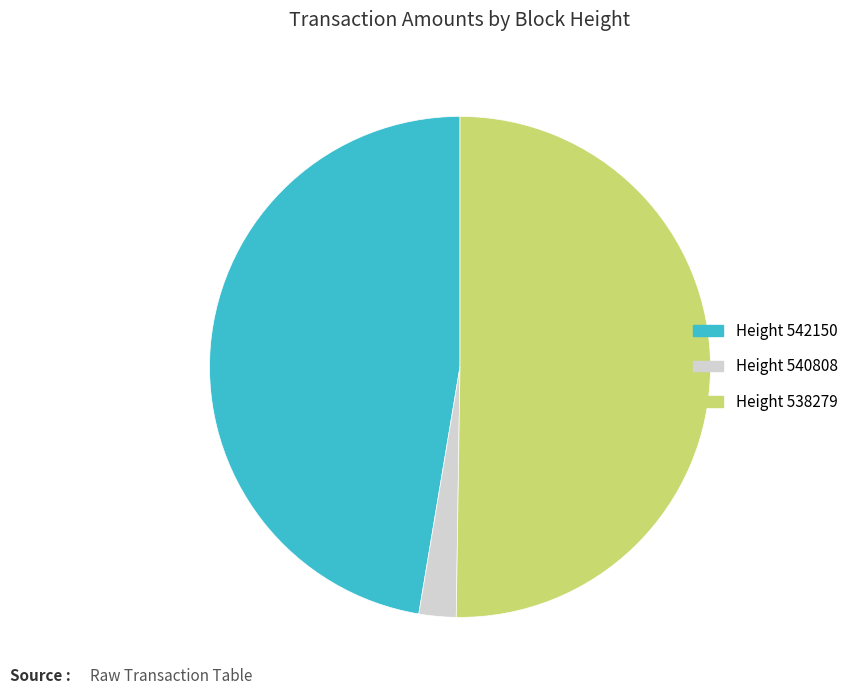

How many segments does this pie chart have?

3